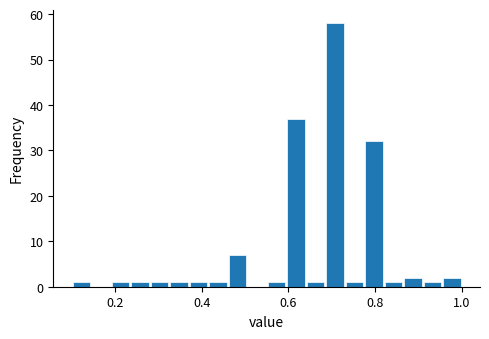

Read against the x-axis, roughly where is the centre of the tallest bar?

0.70